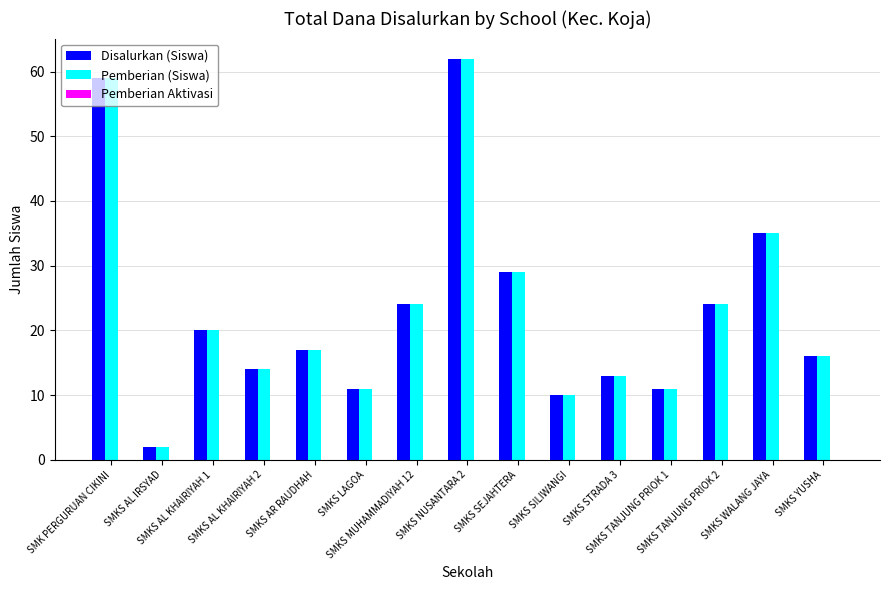

What is the difference between the maximum and minimum values in the Pemberian (Siswa) series?

60